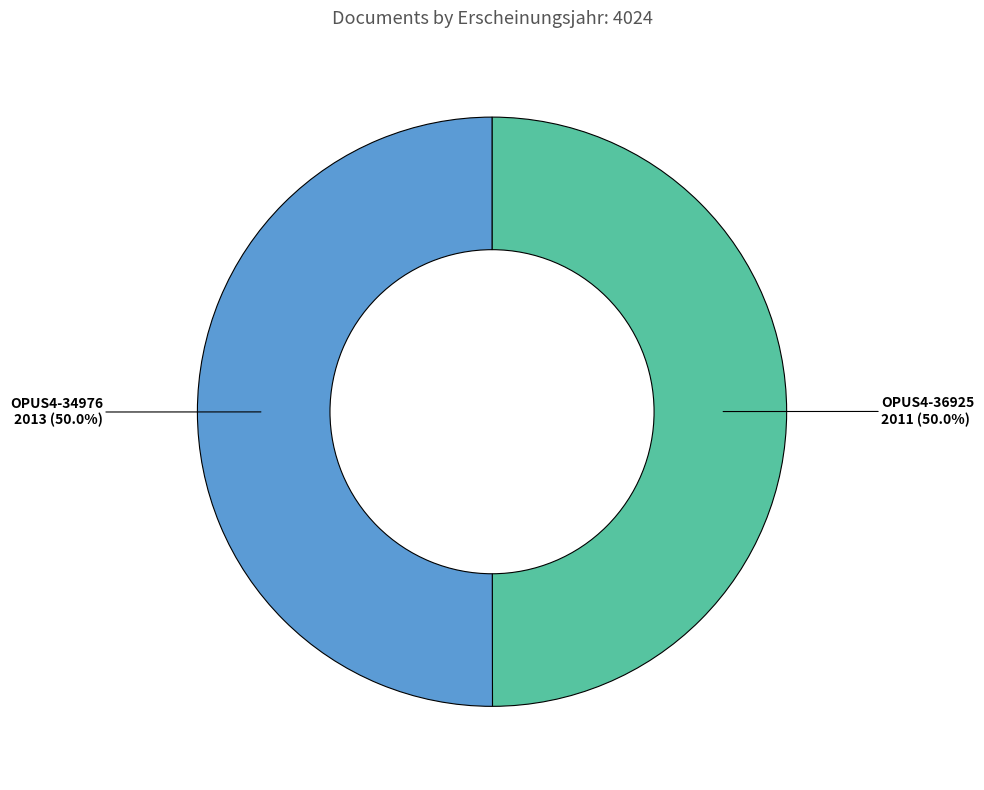

What is the smallest slice in the pie chart?

OPUS4-36925